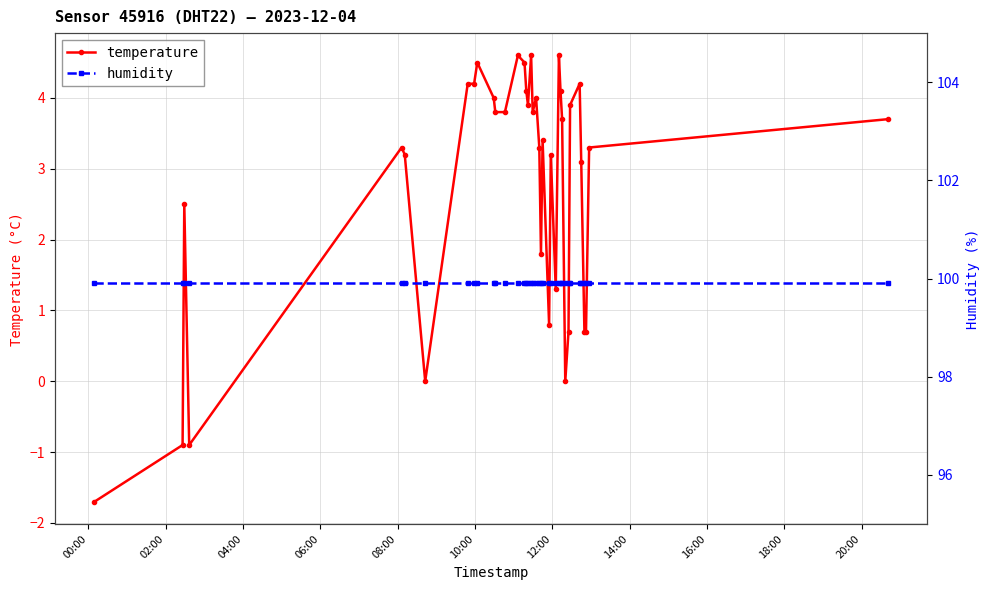

How many categories are shown in the chart?

38